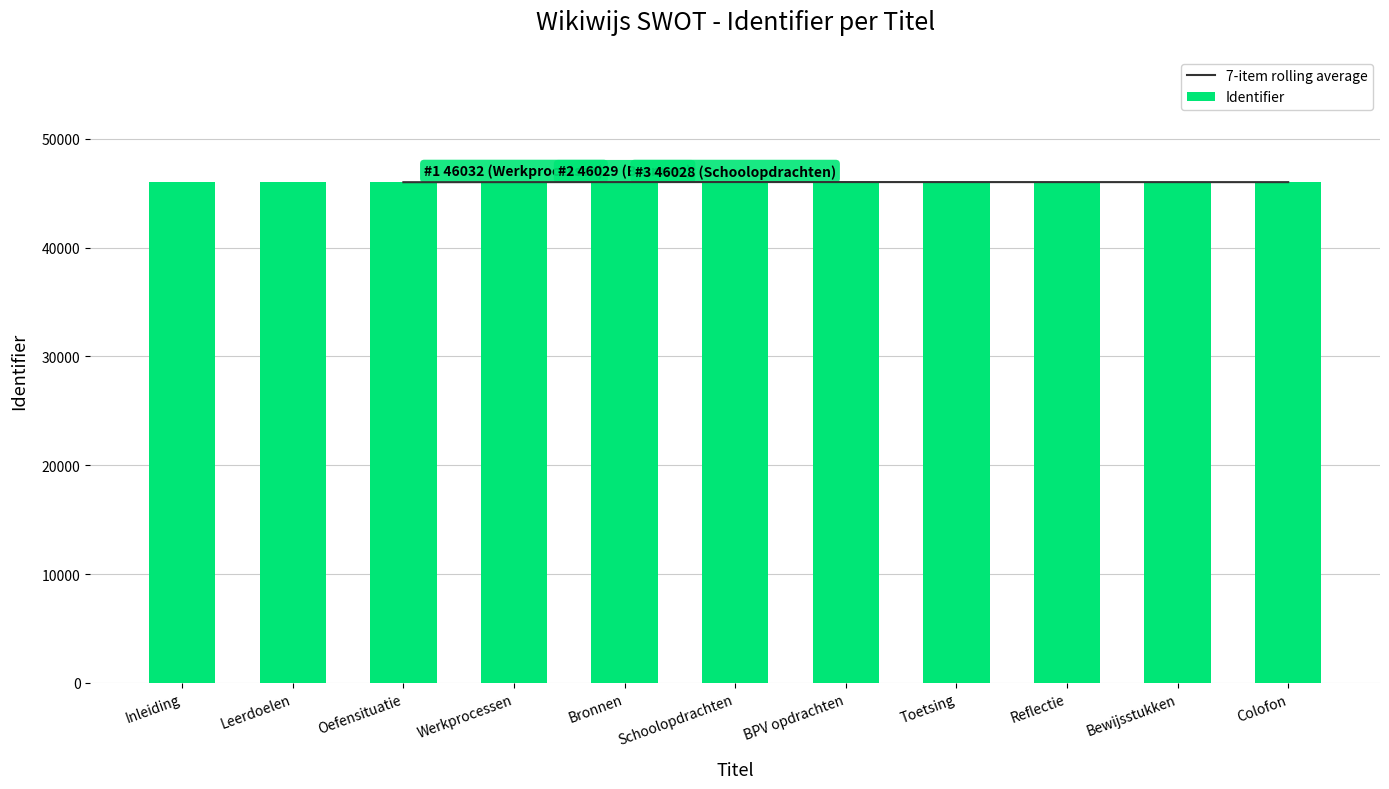

What position from the left is Inleiding?

1